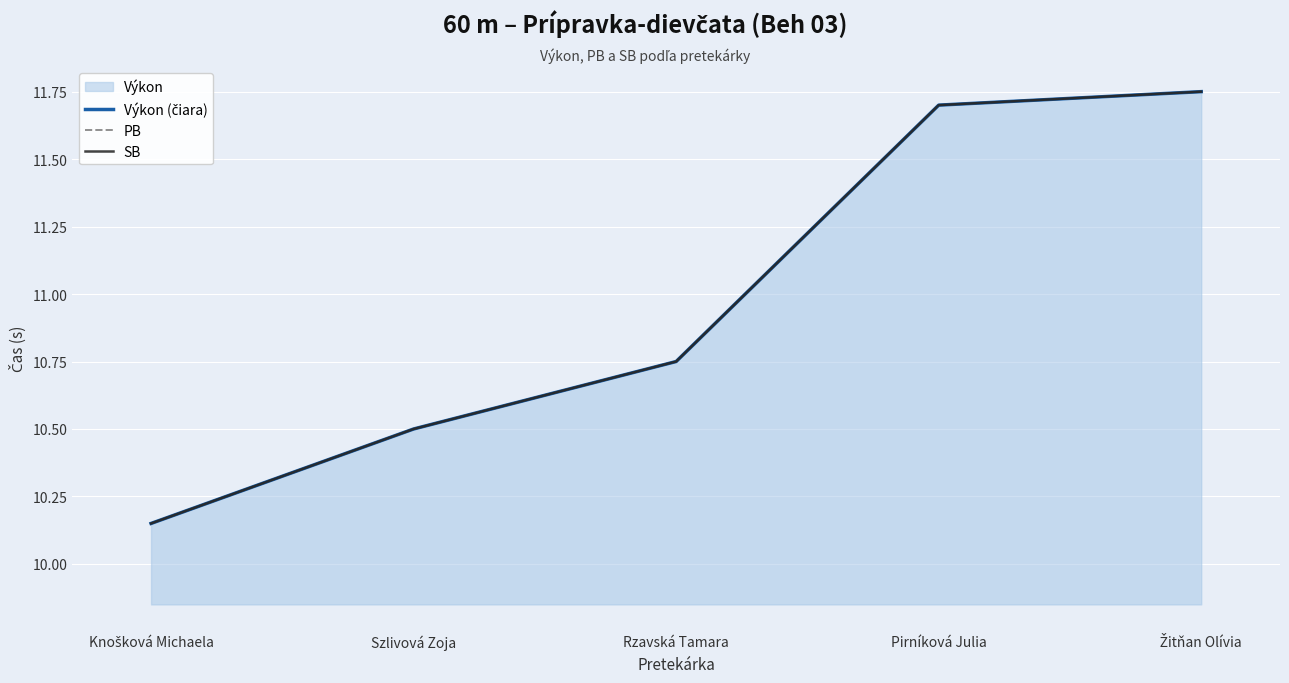

The SB series shows 10.5 at Szlivová Zoja. True or false?

True